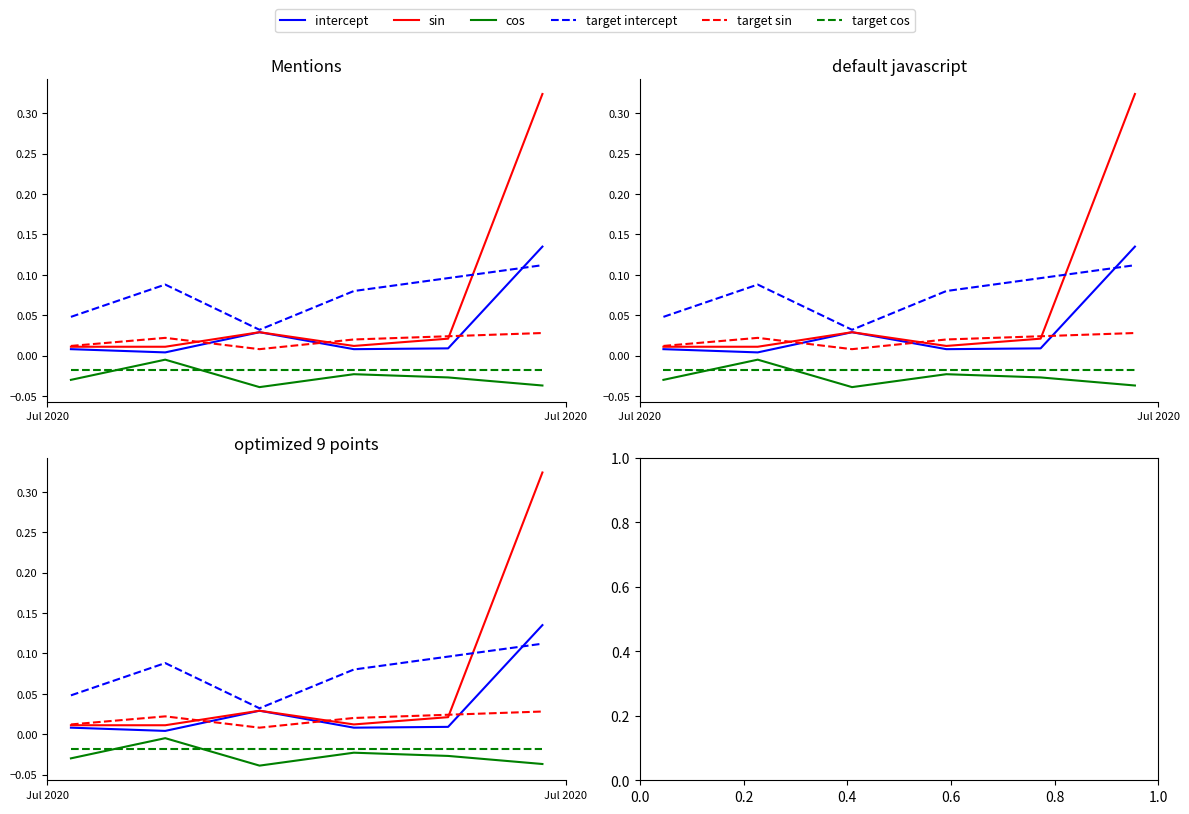

At Jul 2020, list the series in order from smallest to largest.

cos, target cos, intercept, sin, target sin, target intercept